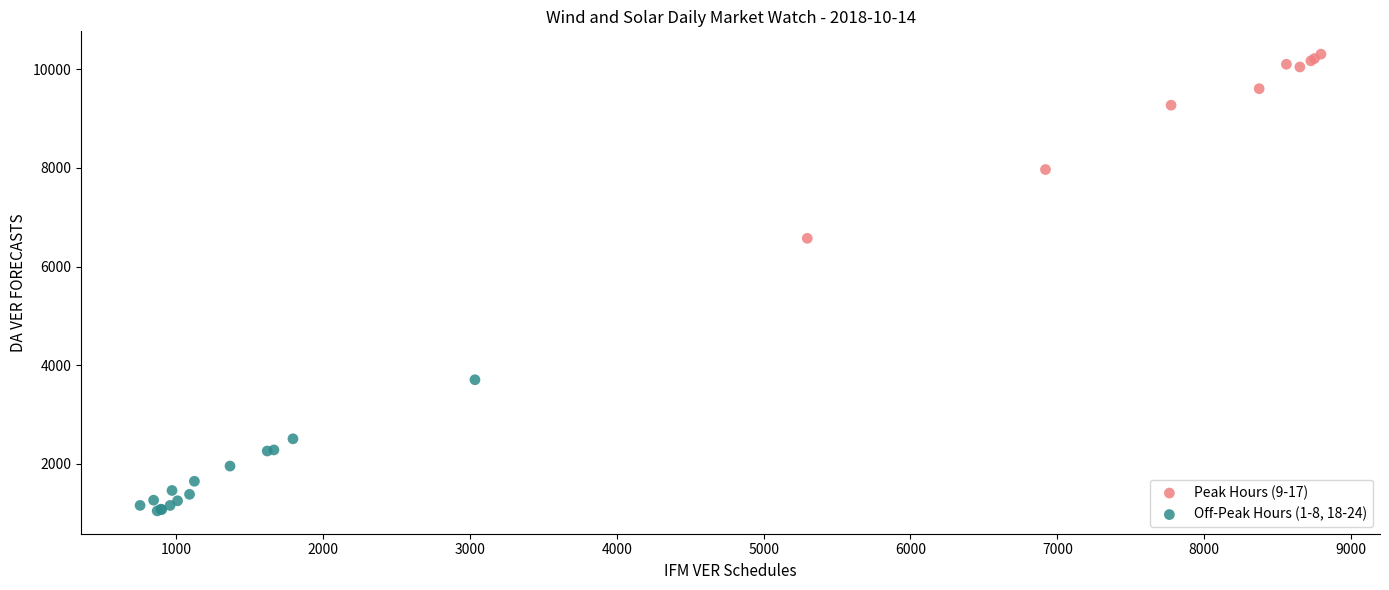

Which series has the largest Y range (max minus min)?

Peak Hours (9-17)